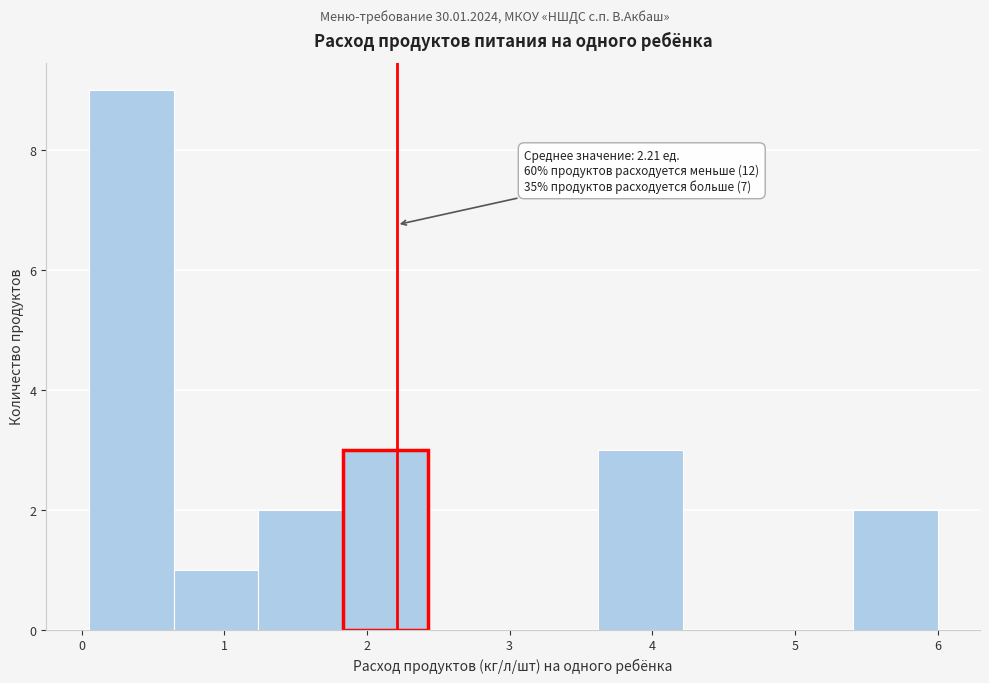

Which range on the x-axis has the tallest bar?

0.1 to 0.6